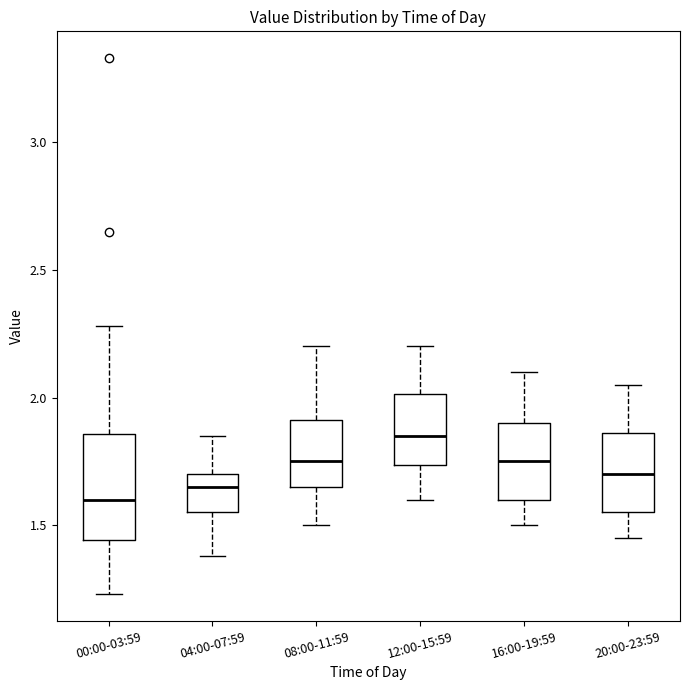

Where does the median line of the box for 04:00-07:59 sit on the y-axis? The values are not printed on the chart, so give them approximately, as read against the axis.

1.65